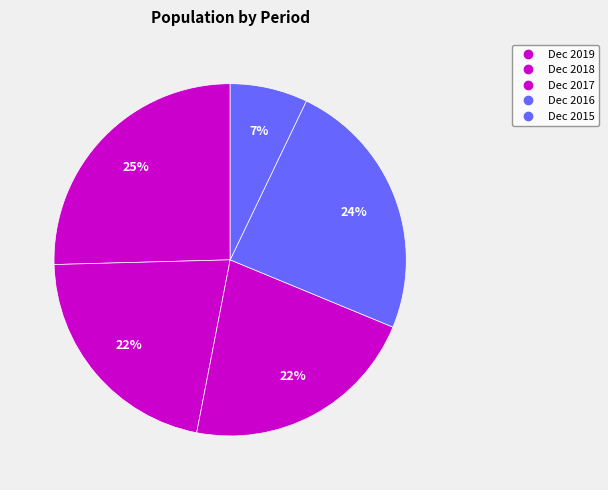

Rank the categories by value from lowest to highest.

Dec 2015, Dec 2018, Dec 2017, Dec 2016, Dec 2019